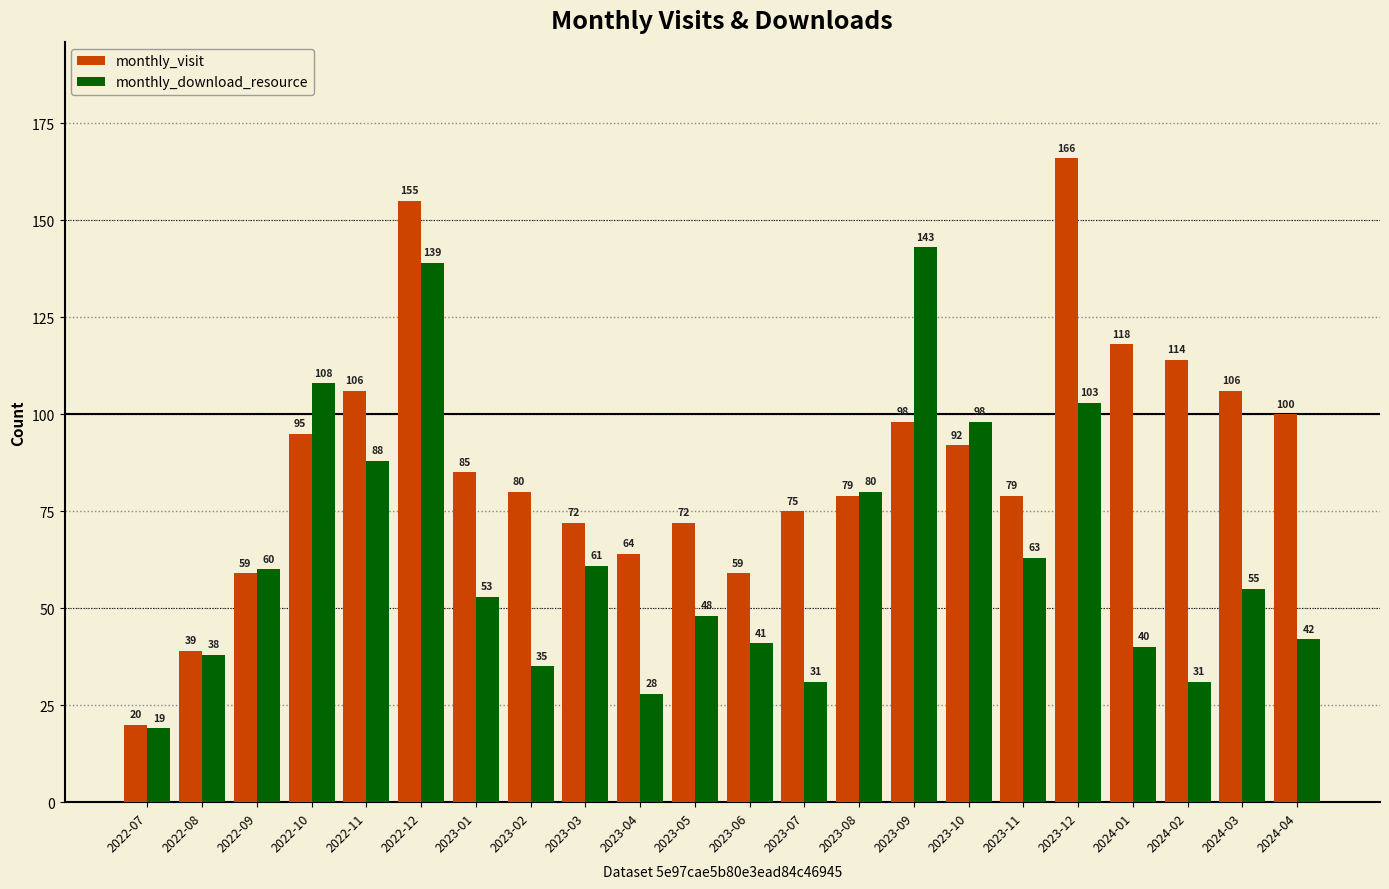

True or false: monthly_download_resource has a value of 108 at 2022-10.

True